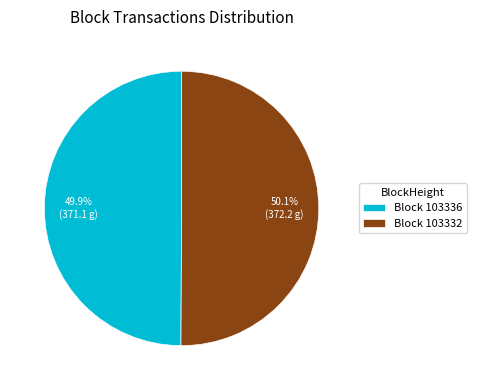

Is there any slice that represents more than half of the pie?

Yes